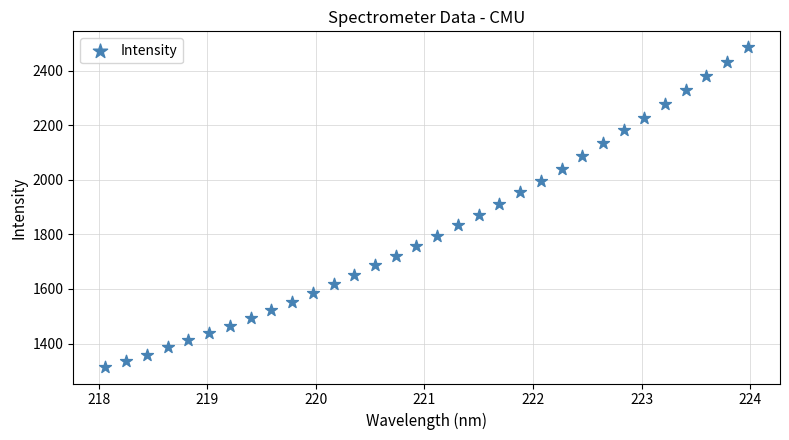

What is the range of X values (max minus min)?

5.9